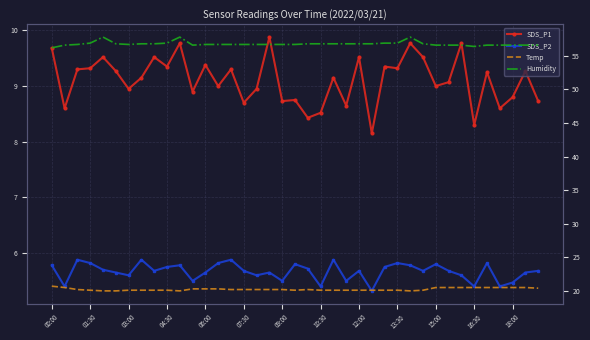

Is it true that SDS_P2 equals 5.5 at 16:30?

True